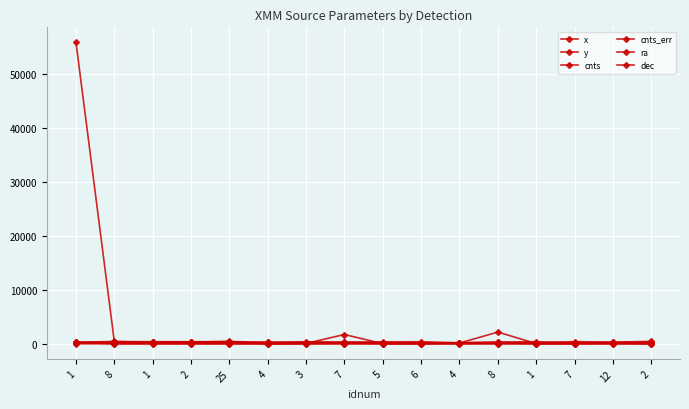

How many lines are shown in the chart?

6